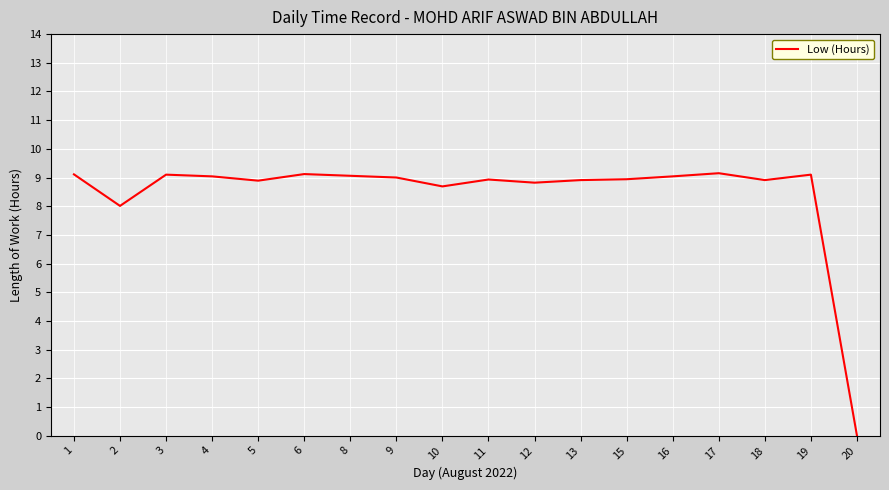

Which label corresponds to the smallest value in the chart?

20